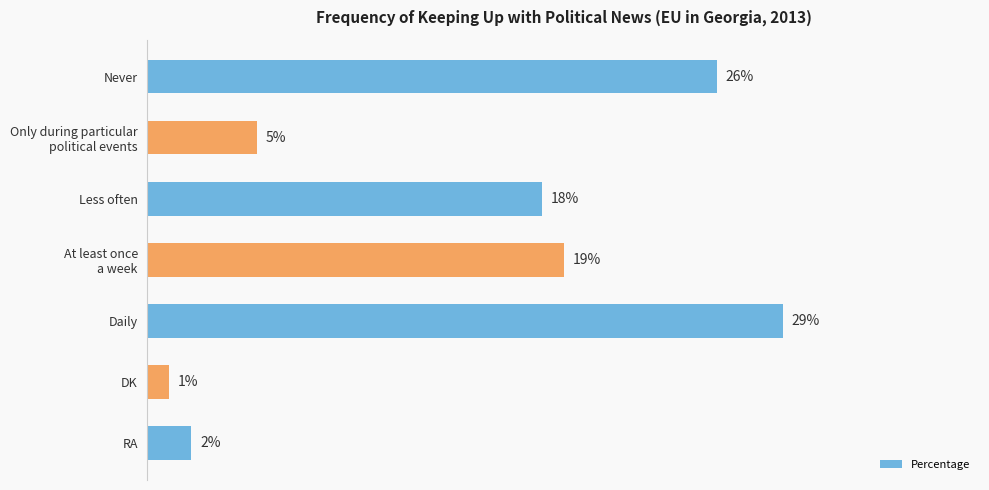

At which label is the value closest to 15?

Less often